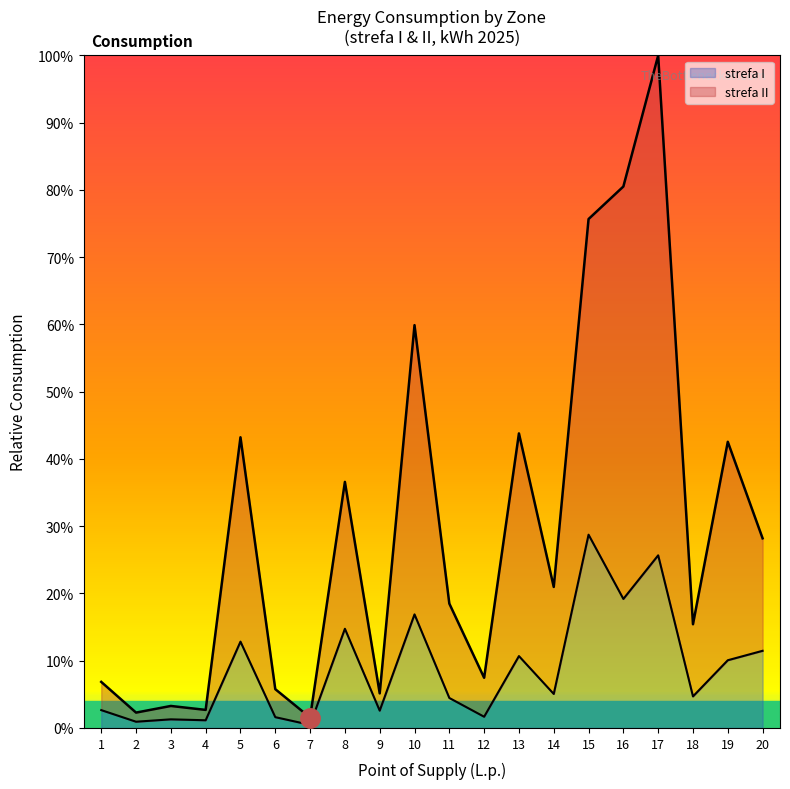

True or false: strefa I and strefa II cross at least once.

False